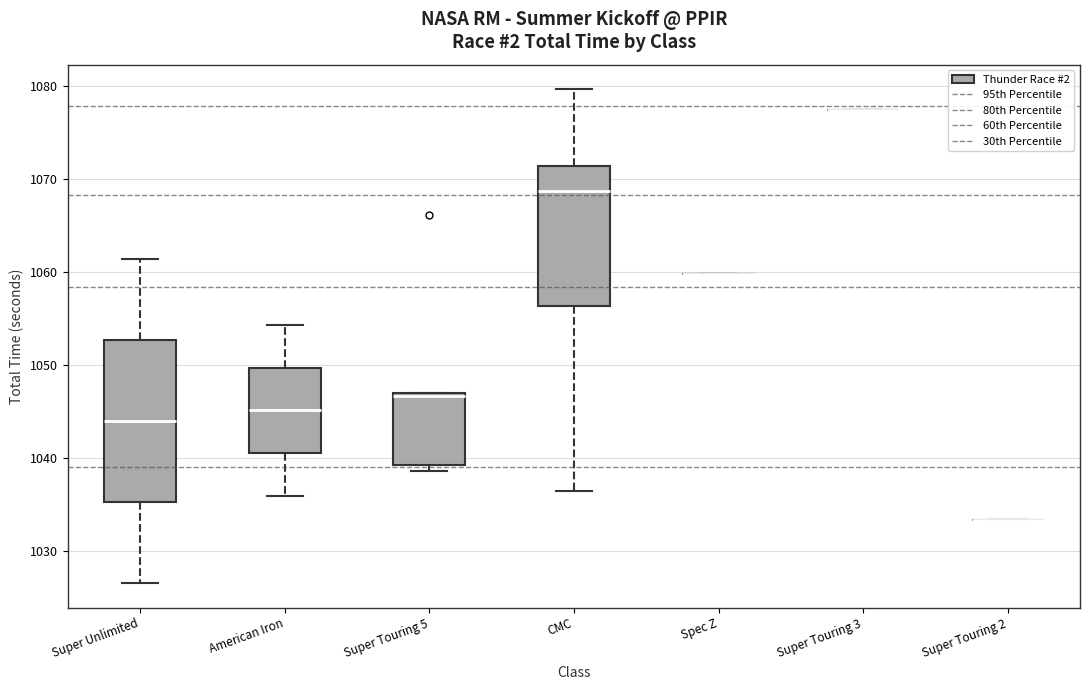

Reading left to right, read every box against the y-axis: the position of its median line, the range the box covers, and the ends of its whiskers. The values are not printed on the chart, so give them approximately, as read against the axis.

Super Unlimited: median 1044, box 1035 to 1053, whiskers 1027 to 1061
American Iron: median 1045, box 1041 to 1050, whiskers 1036 to 1054
Super Touring 5: median 1047, box 1039 to 1047, whiskers 1039 (just below the box's lower edge) to 1047
CMC: median 1069, box 1056 to 1071, whiskers 1036 to 1080
Spec Z: box collapsed to a line at 1060, whiskers 1060 to 1060
Super Touring 3: box collapsed to a line at 1077, whiskers 1077 to 1077
Super Touring 2: box collapsed to a line at 1033, whiskers 1033 to 1033